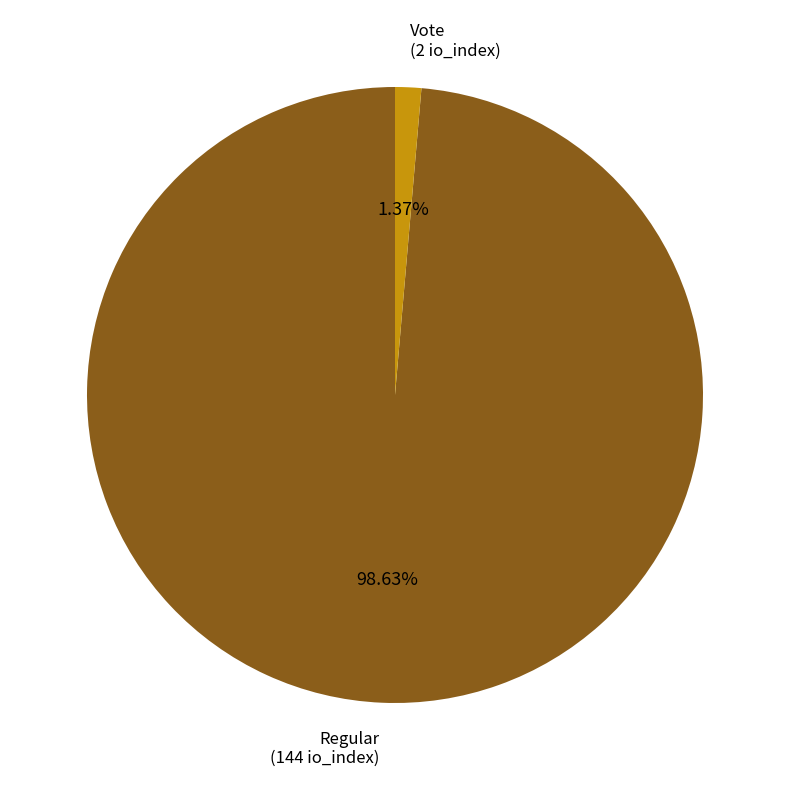

How many slices are in this pie chart?

2